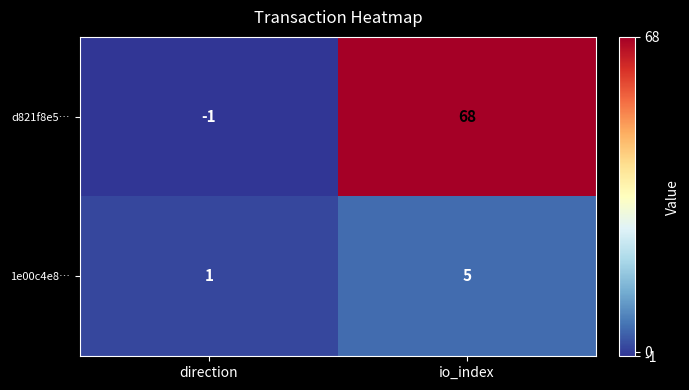

What is the maximum value for 1e00c4e8…?

5